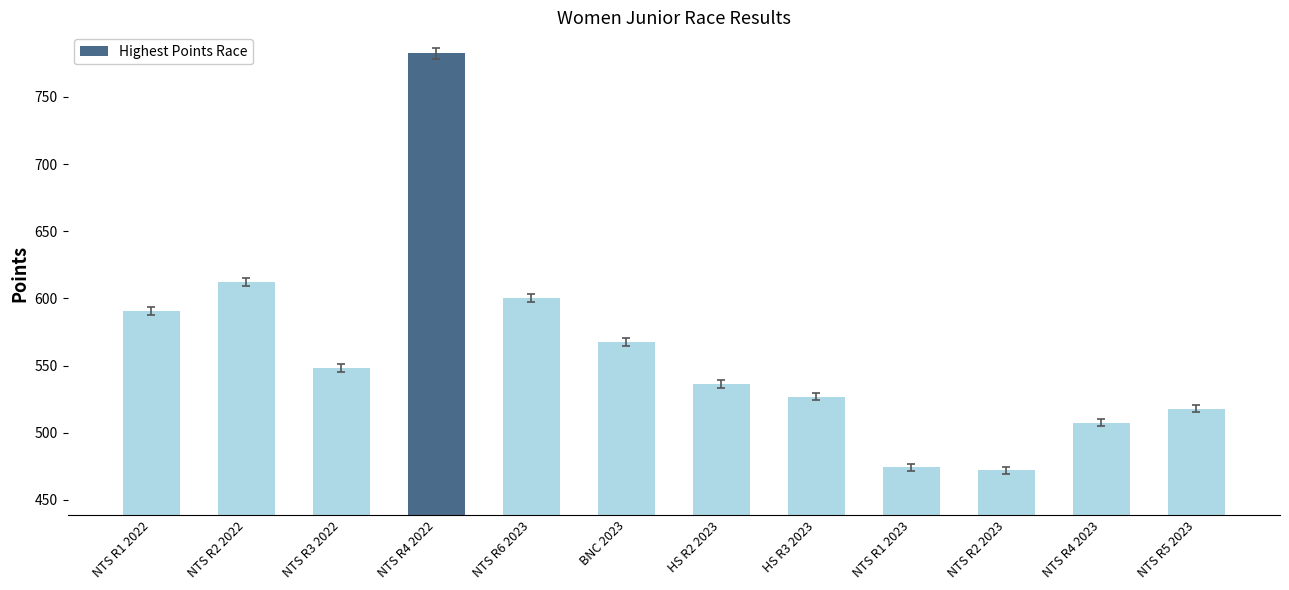

What is the sum of all values?

6735.0